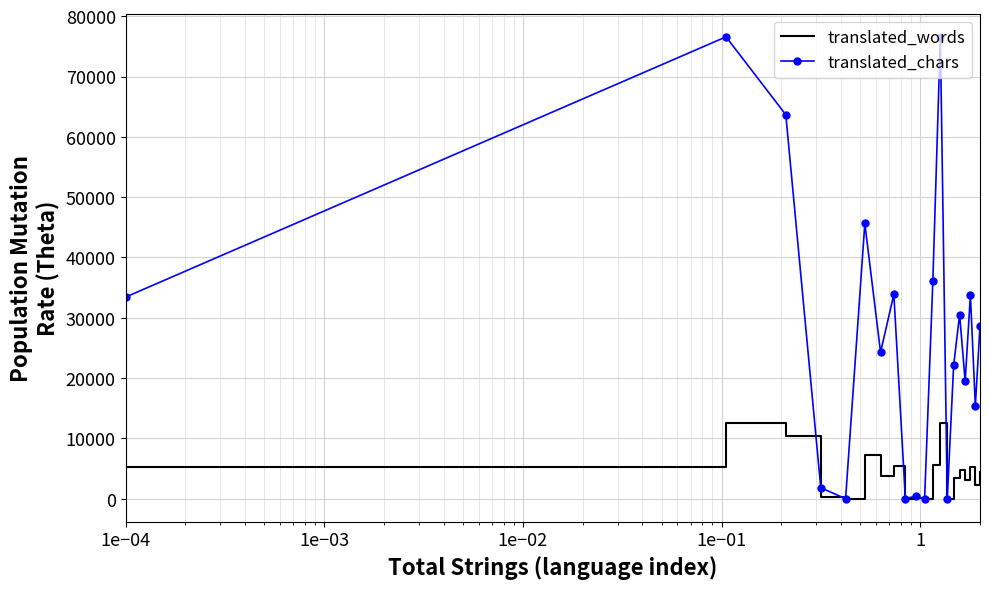

List the series in order of their overall mean, lowest first.

translated_words, translated_chars